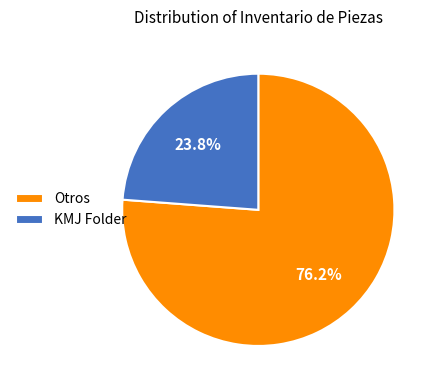

Rank the categories by value from highest to lowest.

Otros, KMJ Folder